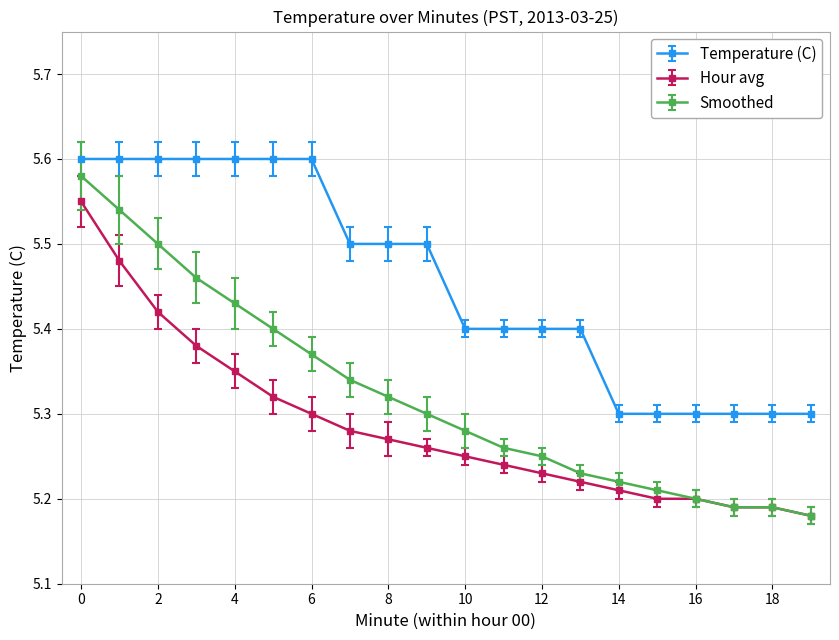

True or false: Hour avg and Temperature (C) intersect in this chart.

False